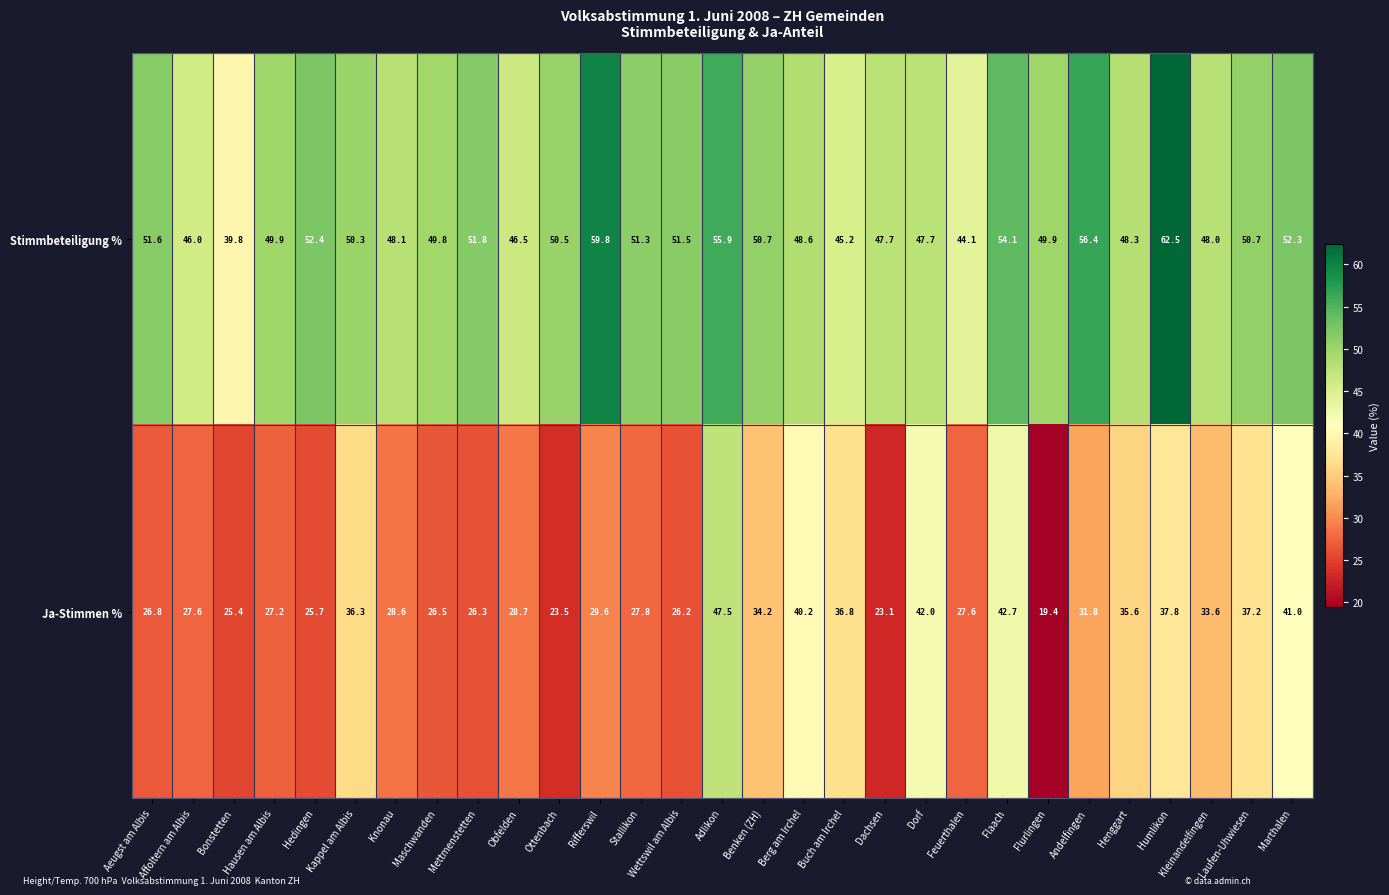

Rank the series by their maximum value, from highest to lowest.

Stimmbeteiligung %, Ja-Stimmen %